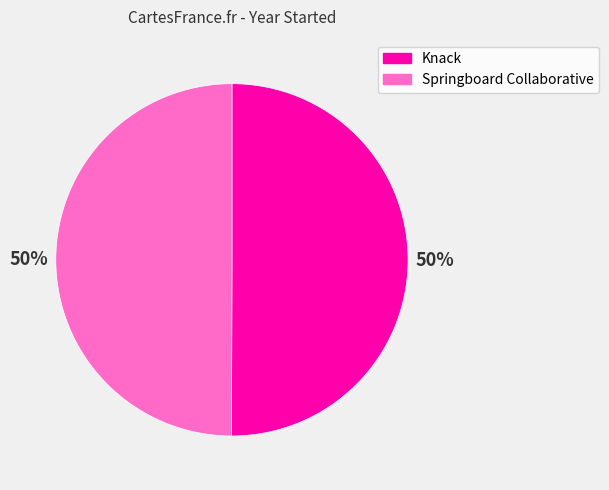

What is the ratio of the value at Knack to the value at Springboard Collaborative?

1.0